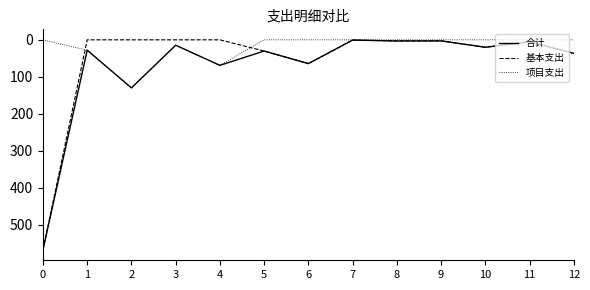

The value of 项目支出 at 11 is -45.6. True or false?

False